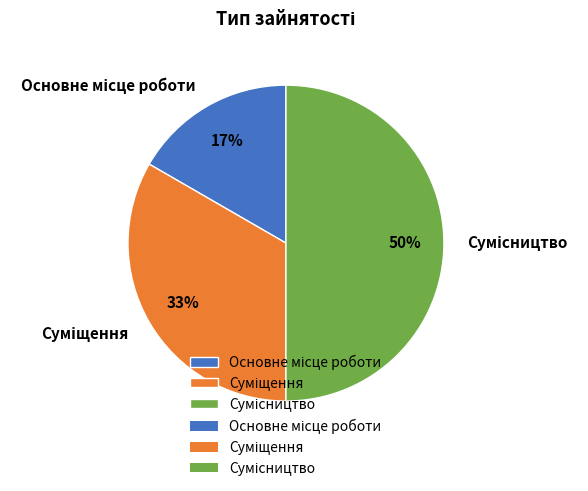

To the nearest percent, what is the average slice percentage?

33%